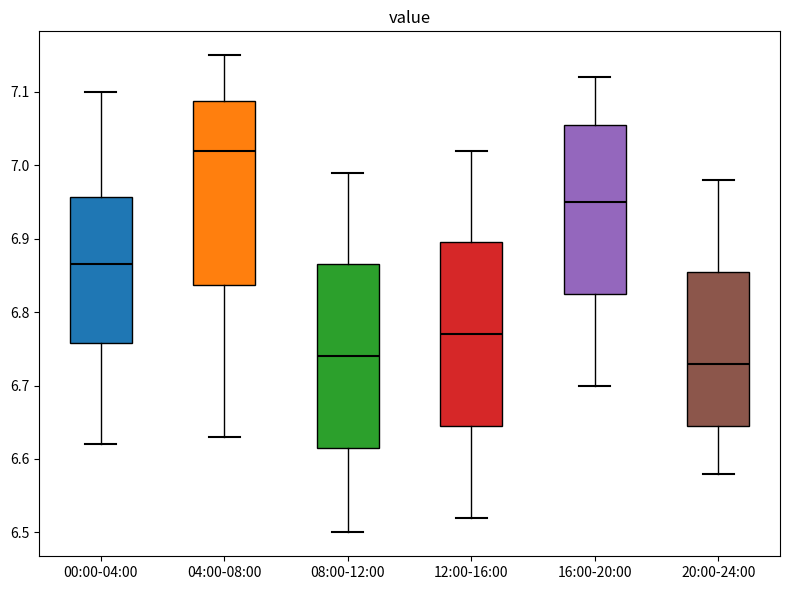

Which box's median line is the highest?

04:00-08:00